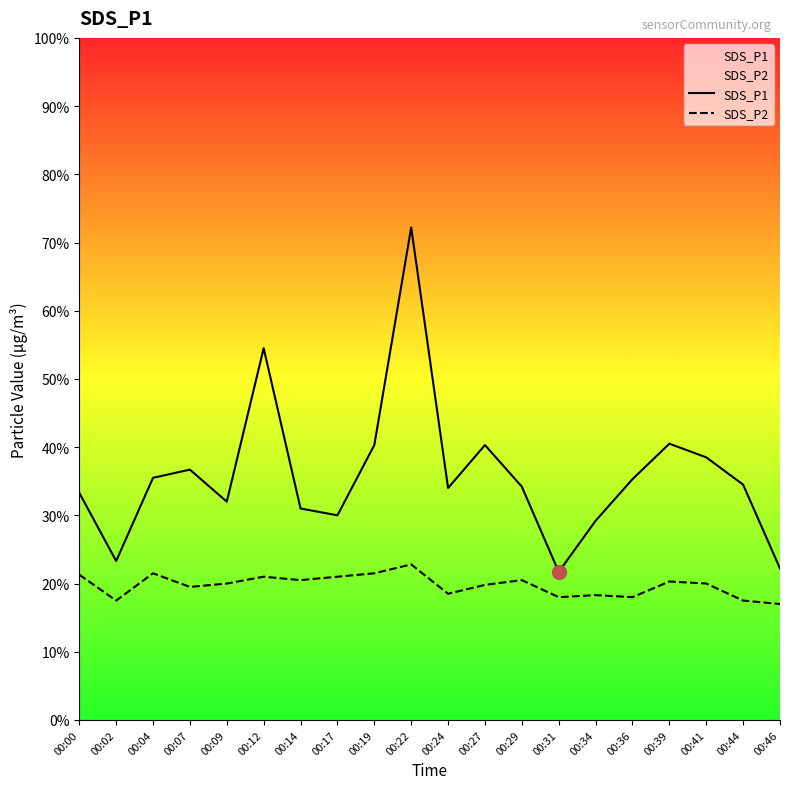

True or false: SDS_P1 and SDS_P2 cross at least once.

False